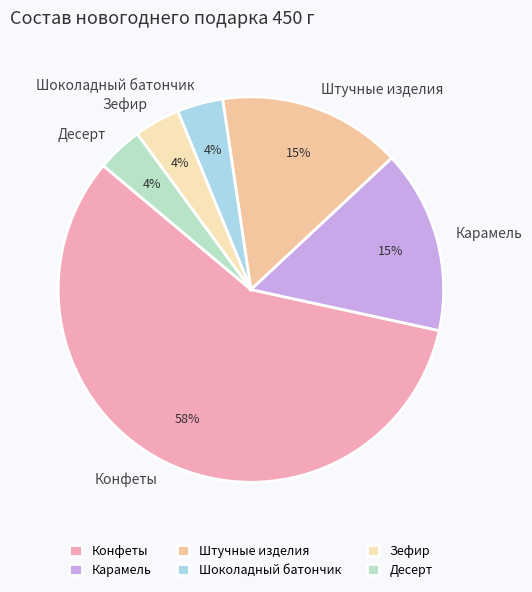

The Зефир slice represents 4% of the pie. True or false?

True